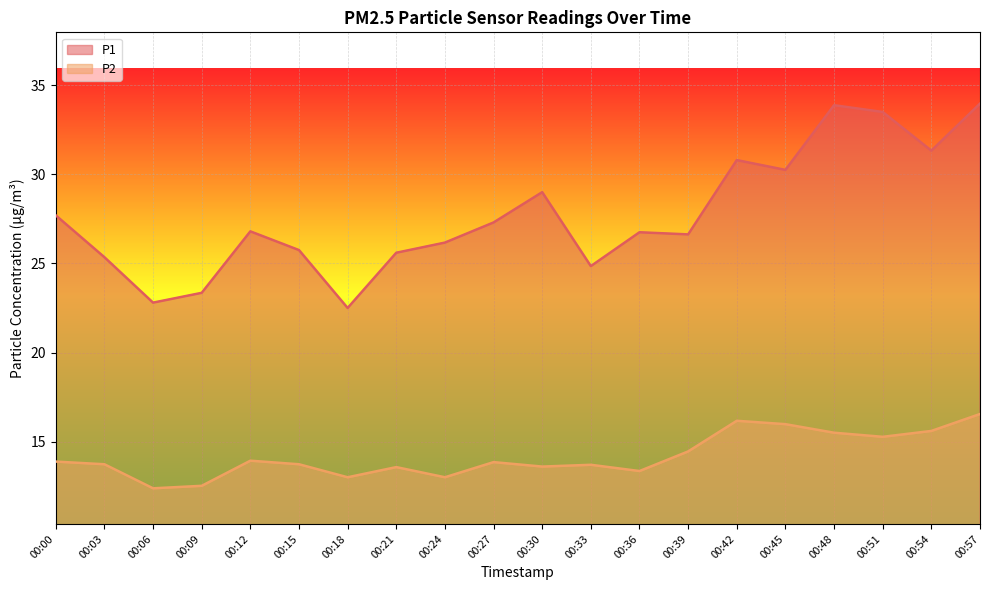

Between 00:48 and 00:57, which is larger?

00:57